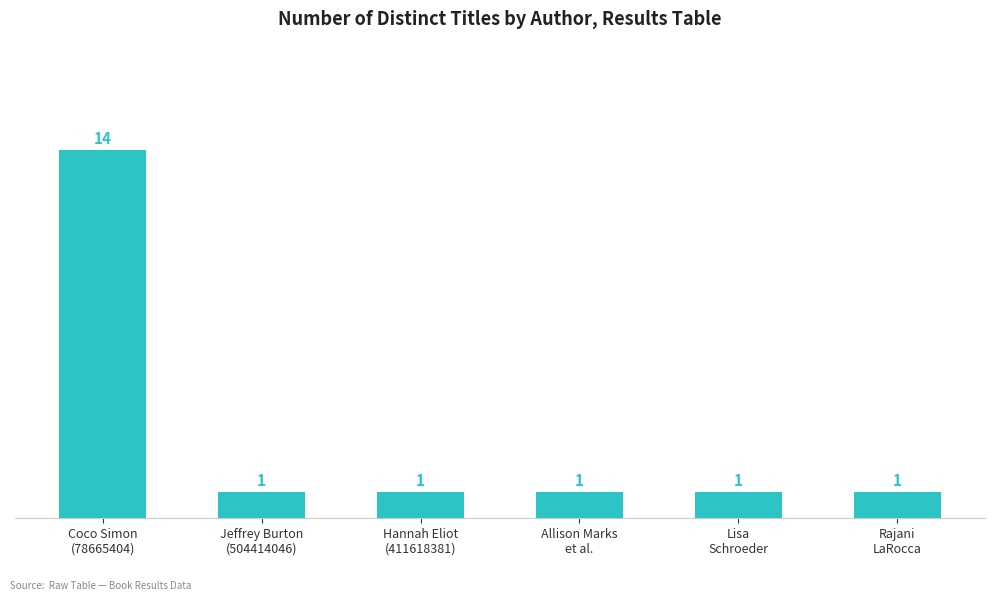

What is the value of the 4th bar from the left?

1